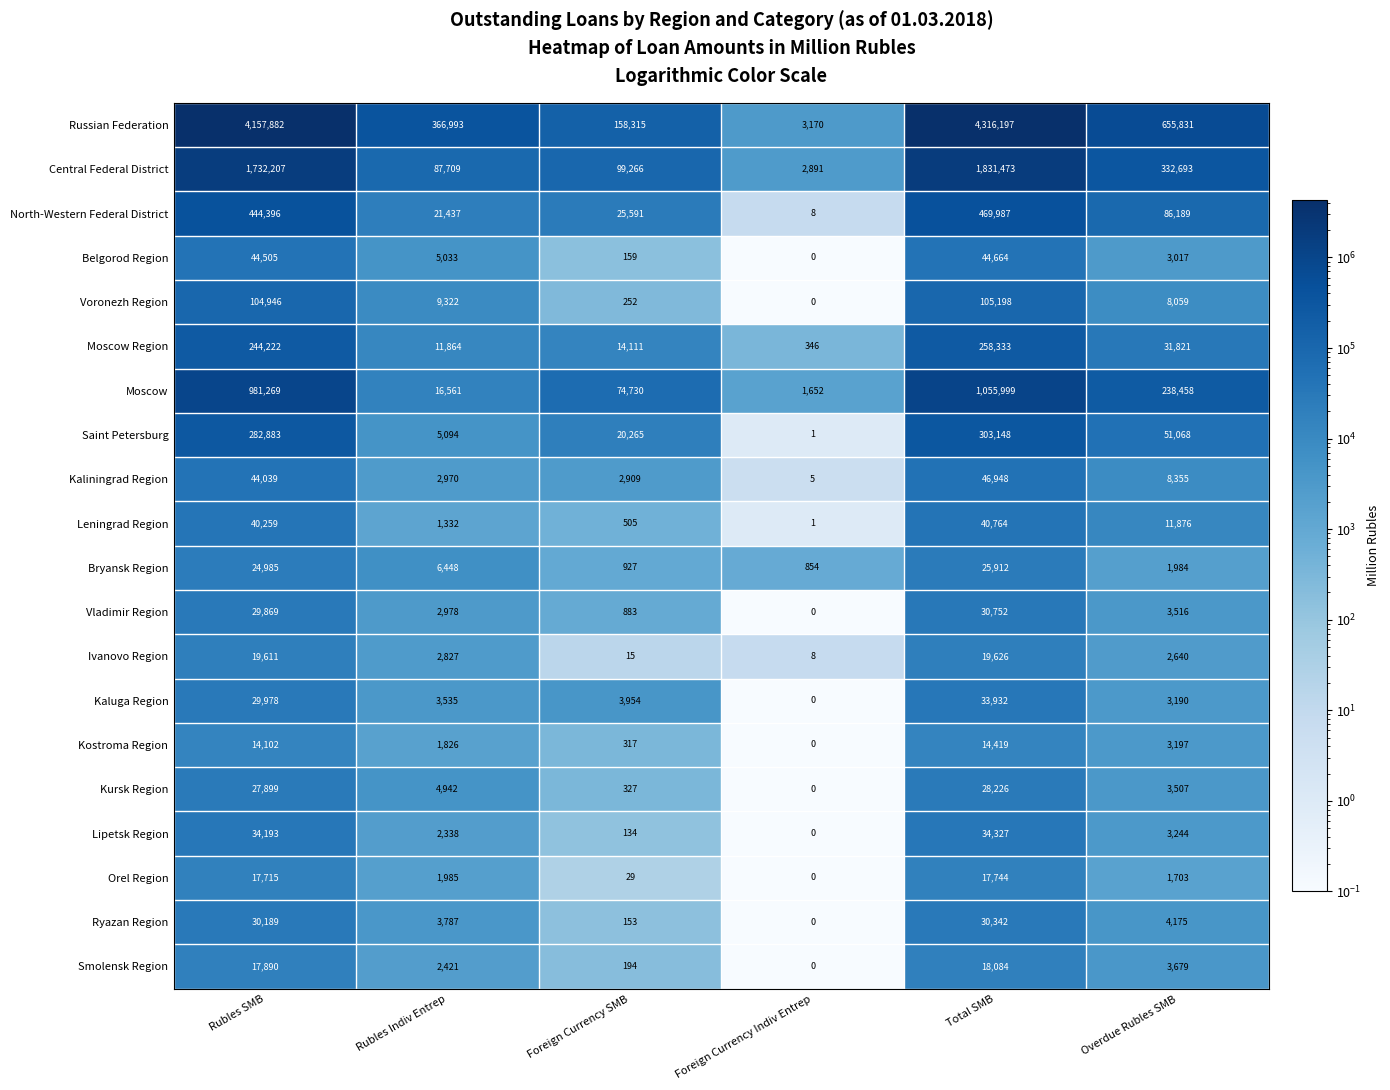

What is the difference between the Voronezh Region values at Rubles SMB and Overdue Rubles SMB?

96887